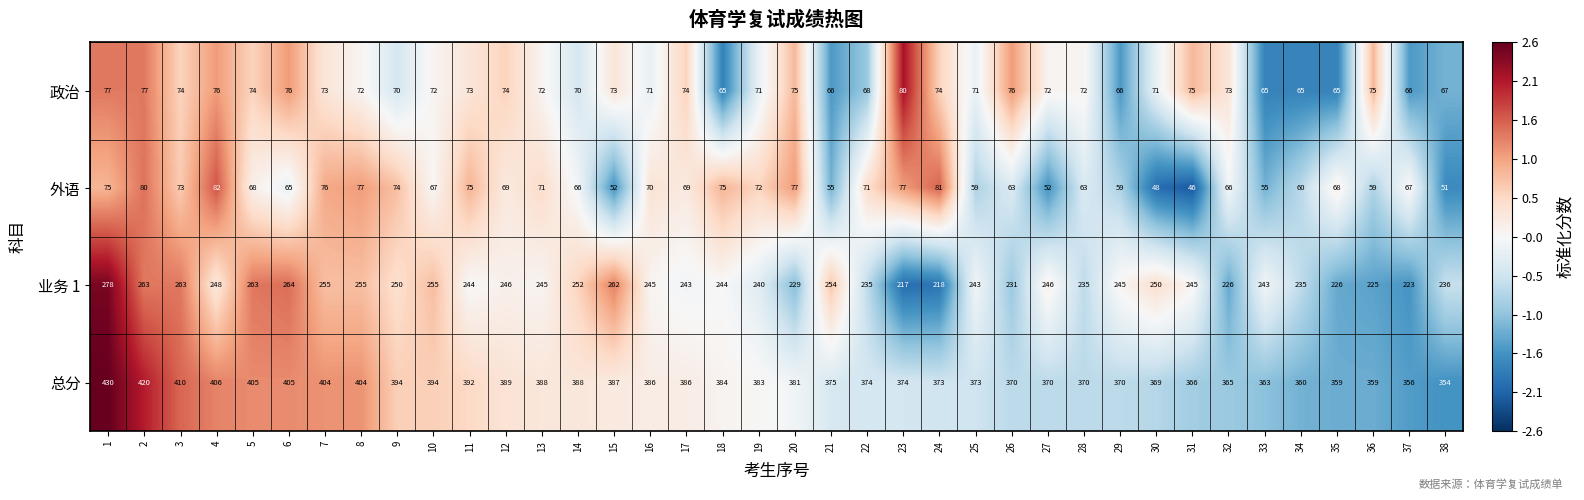

Which label corresponds to the smallest value in the chart?

31